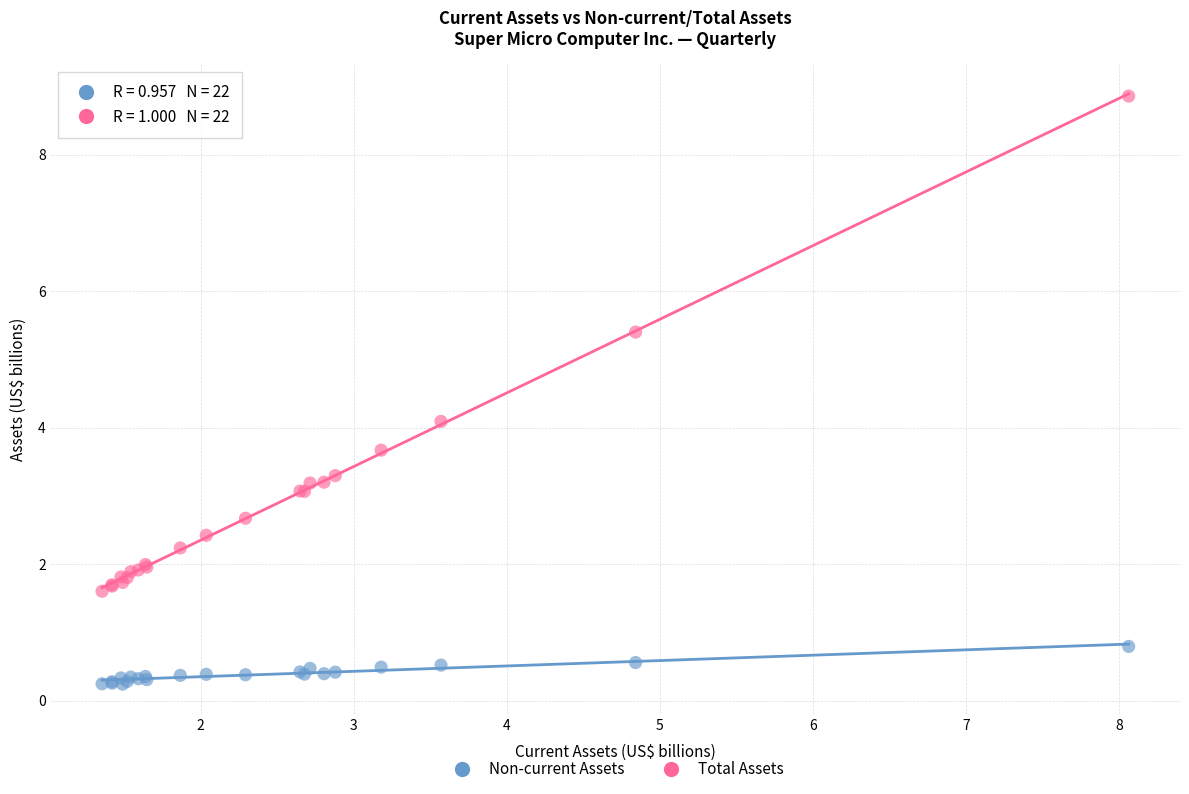

Which series reaches the minimum Y coordinate?

Non-current Assets